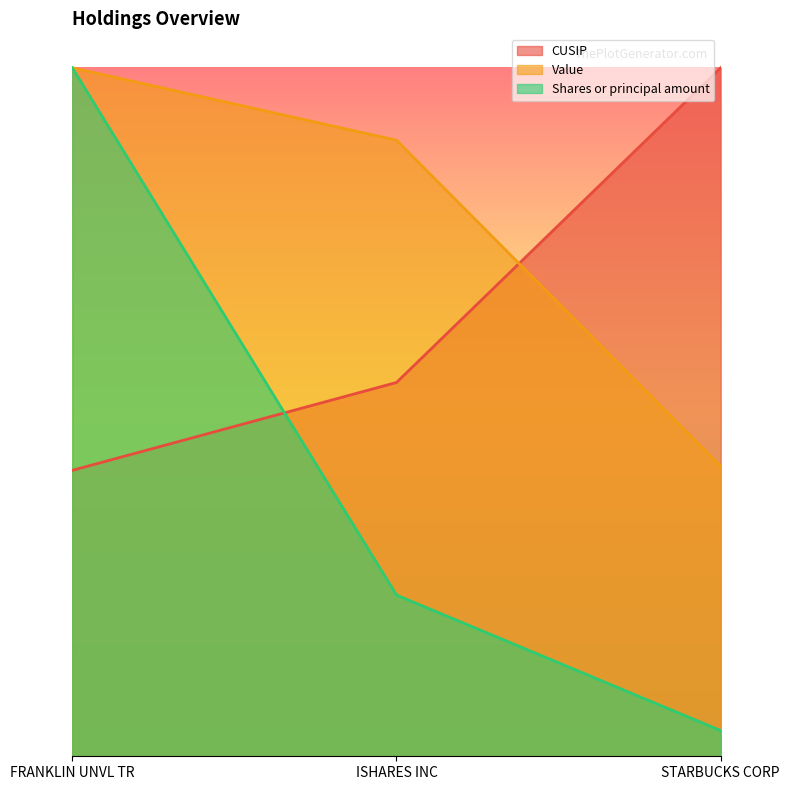

Rank the series by their maximum value, from highest to lowest.

CUSIP, Value, Shares or principal amount